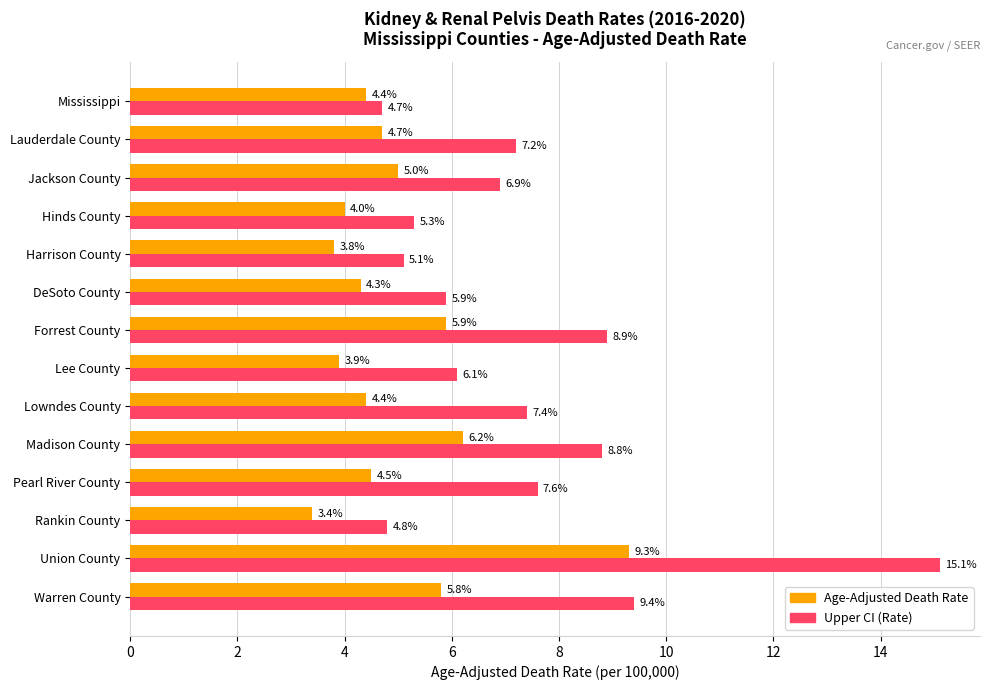

What is the difference between the maximum and minimum values in the Age-Adjusted Death Rate series?

5.9